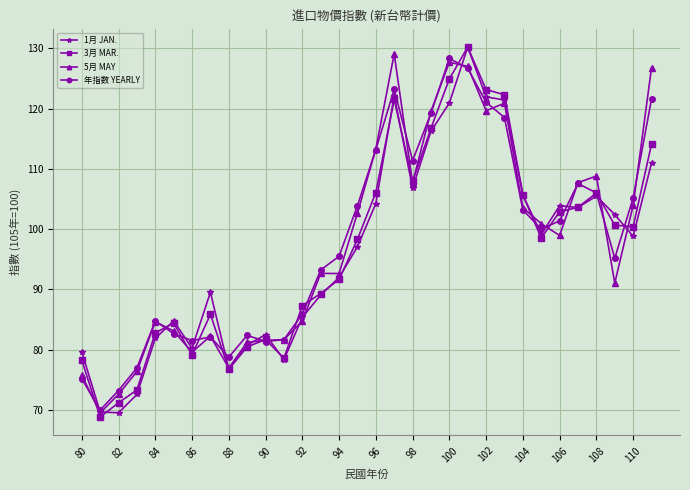

What is the greatest value displayed?

130.2